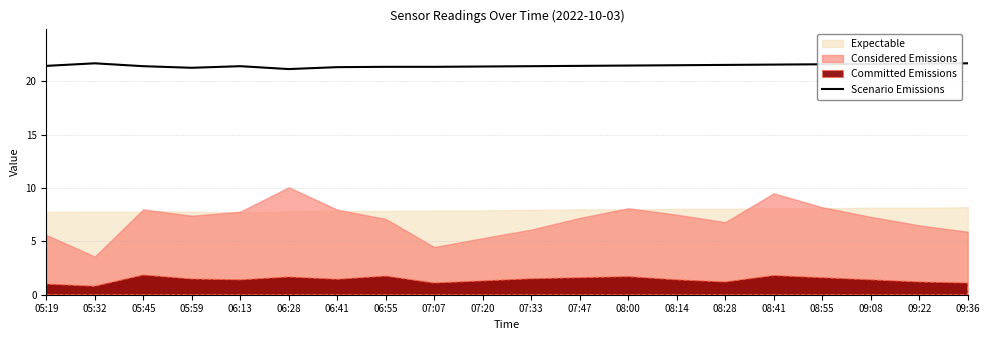

The value of Scenario Emissions at 08:28 is 6.0. True or false?

False